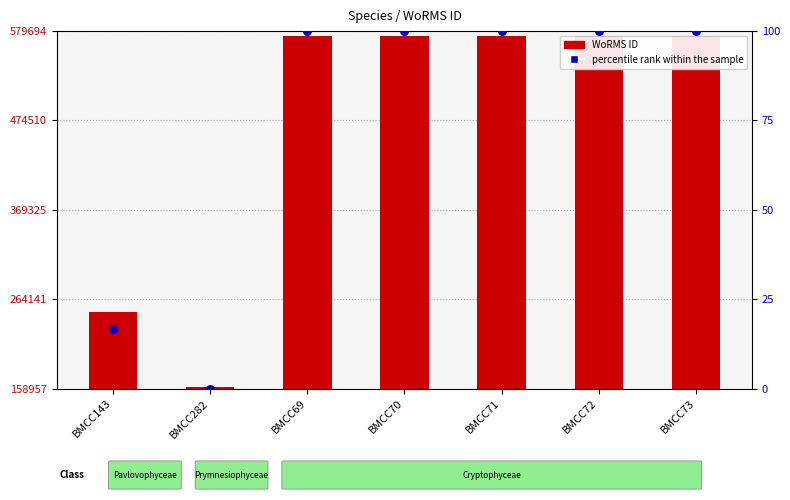

At which category is the sum across all series the highest?

BMCC69